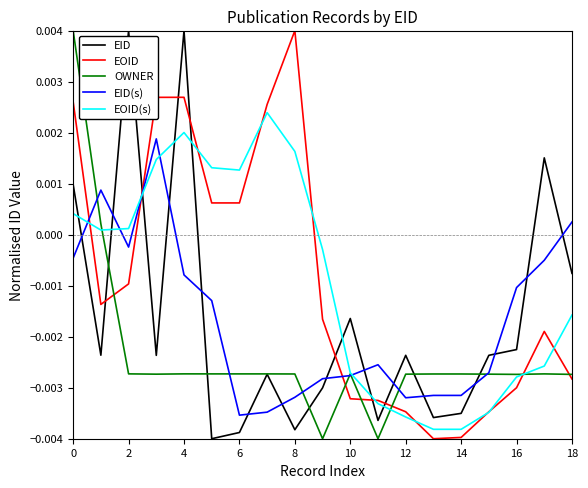

How many positive values does the EOID series have?

7